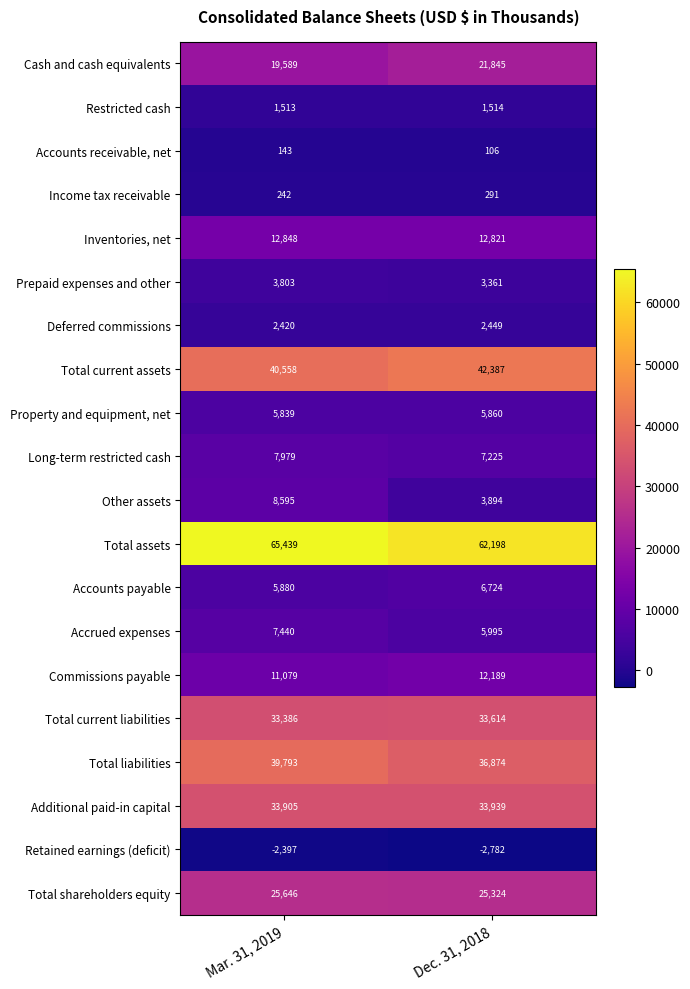

What is the total value across all series at Dec. 31, 2018?

315828